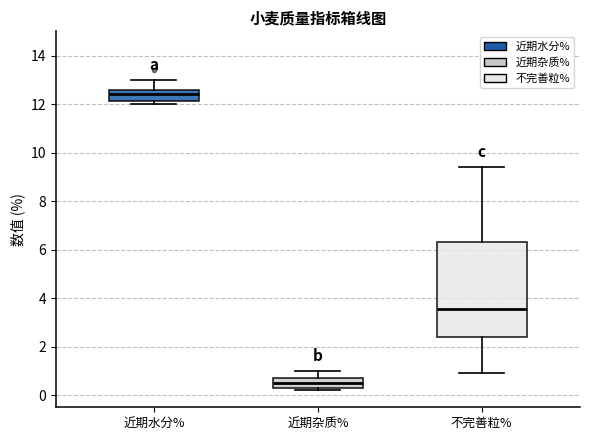

Reading left to right, read every box against the y-axis: the position of its median line, the range the box covers, and the ends of its whiskers. The values are not printed on the chart, so give them approximately, as read against the axis.

近期水分%: median 12.4, box 12.2 to 12.6, whiskers 12.0 to 13.0
近期杂质%: median 0.6, box 0.4 to 0.8, whiskers 0.2 to 1.0
不完善粒%: median 3.6, box 2.4 to 6.4, whiskers 1.0 to 9.4